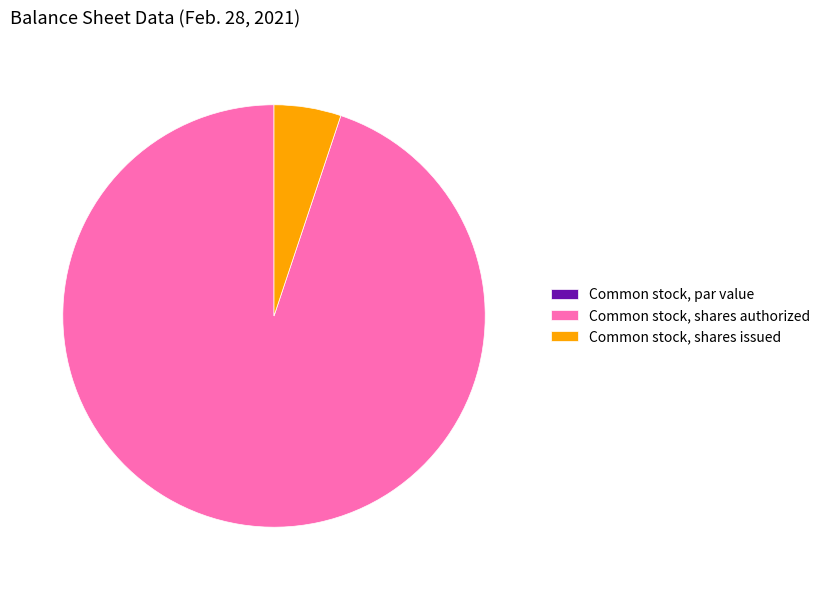

Between Common stock, shares issued and Common stock, shares authorized, which is larger?

Common stock, shares authorized